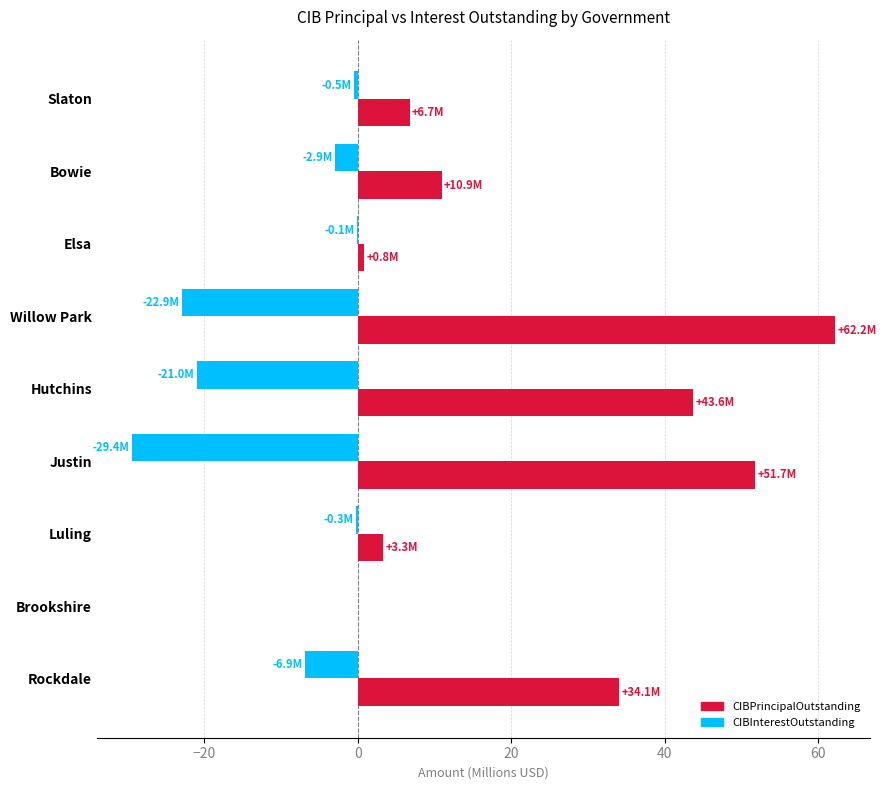

Which label corresponds to the largest value in the chart?

Willow Park